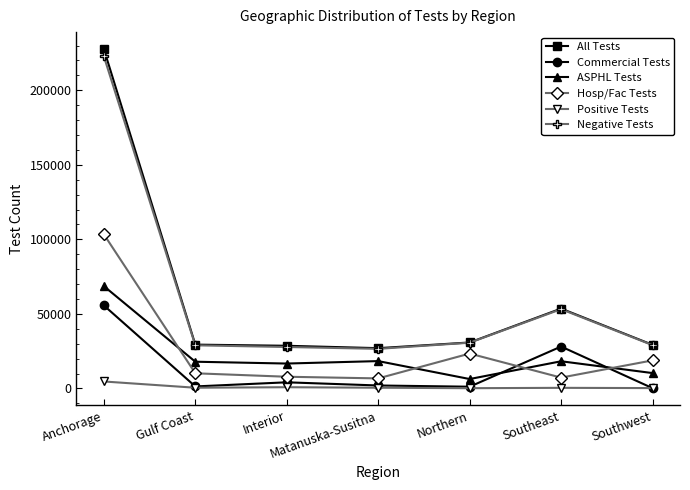

What is the greatest value displayed?

227632